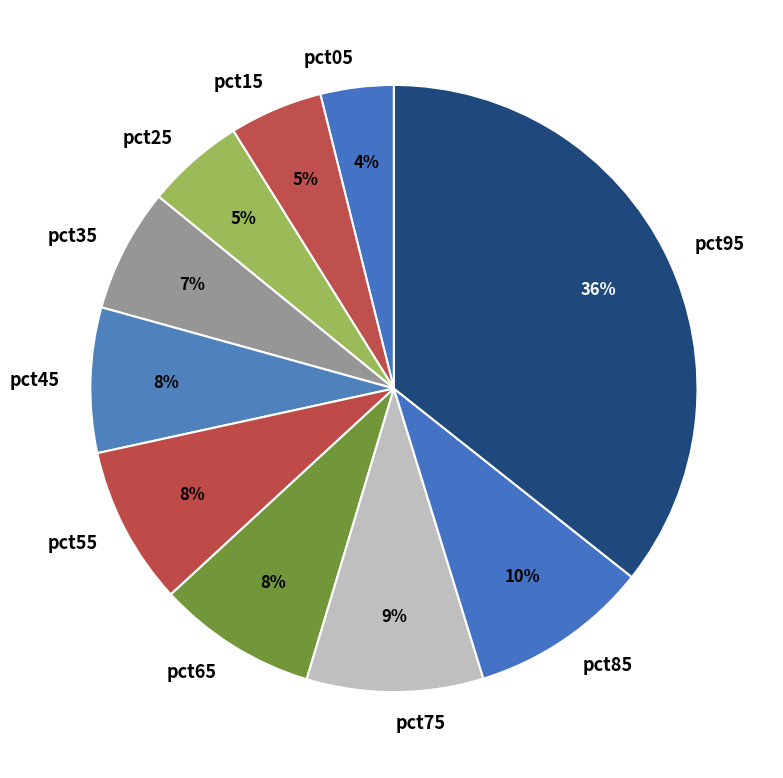

Which has a higher value, pct35 or pct45?

pct45